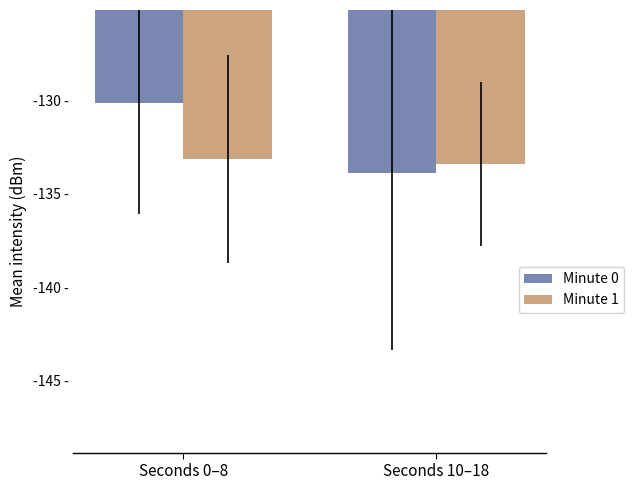

What value does the Minute 0 series have at Seconds 10–18?

-133.9